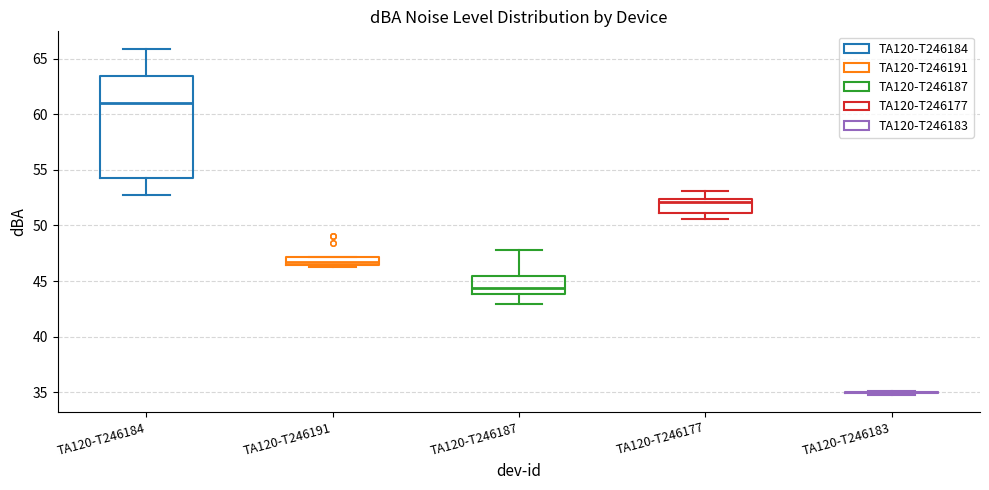

Where does the lower whisker of the box for TA120-T246184 end on the y-axis? The values are not printed on the chart, so give them approximately, as read against the axis.

52.5